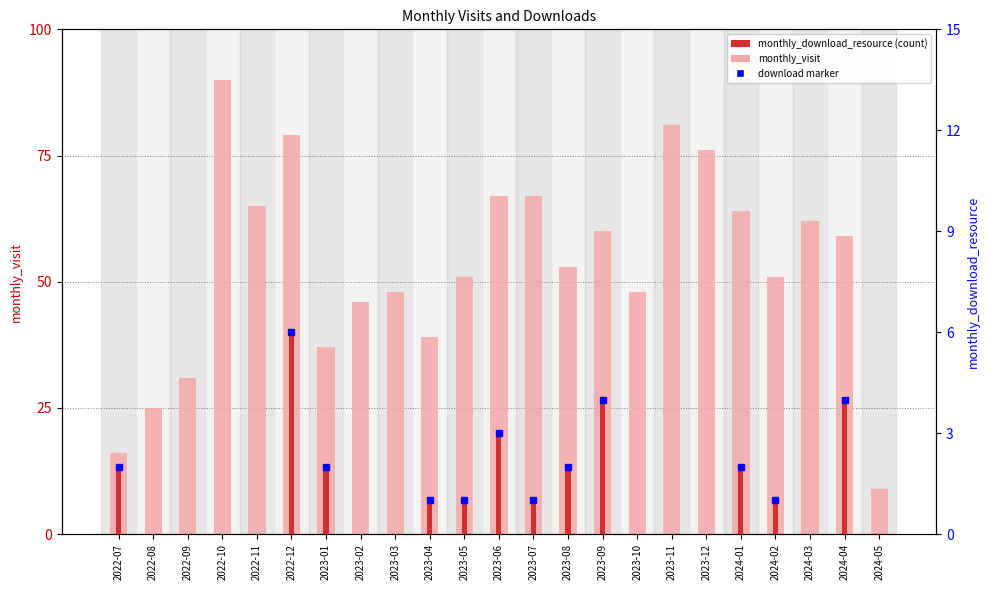

List the series in order of their overall mean, lowest first.

monthly_download_resource, monthly_visit